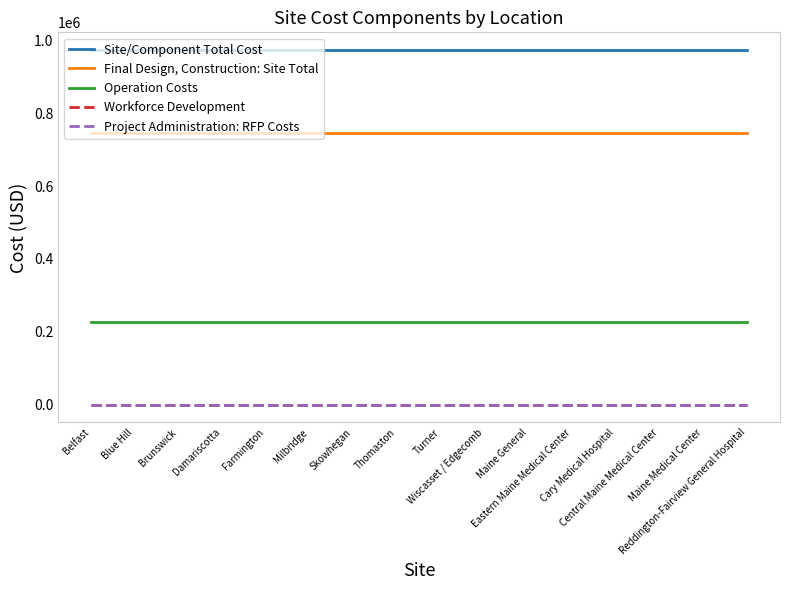

Does the chart have visible grid lines?

No